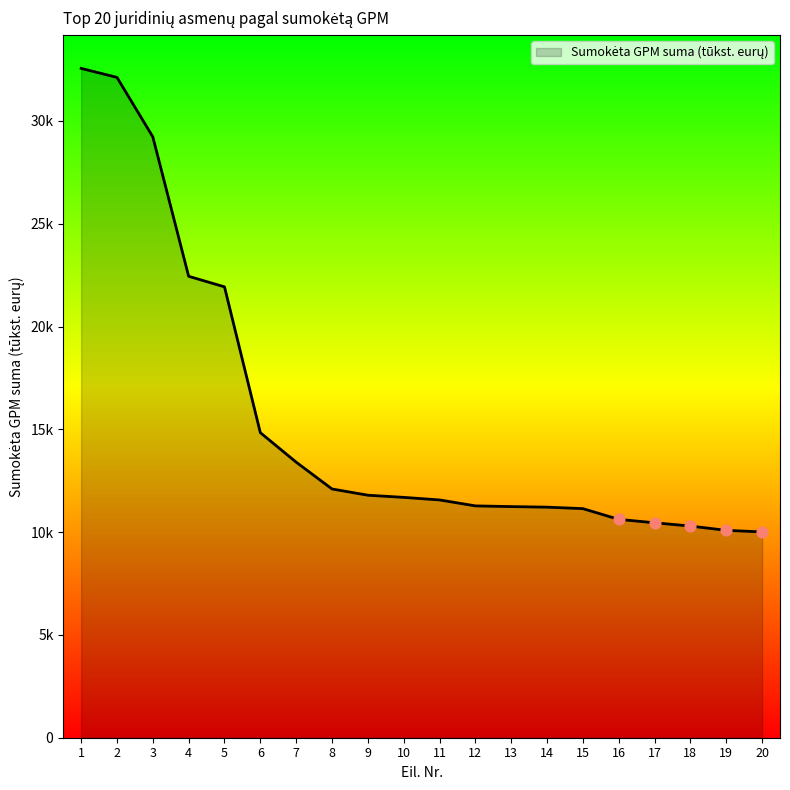

Between 11 and 18, which is larger?

11